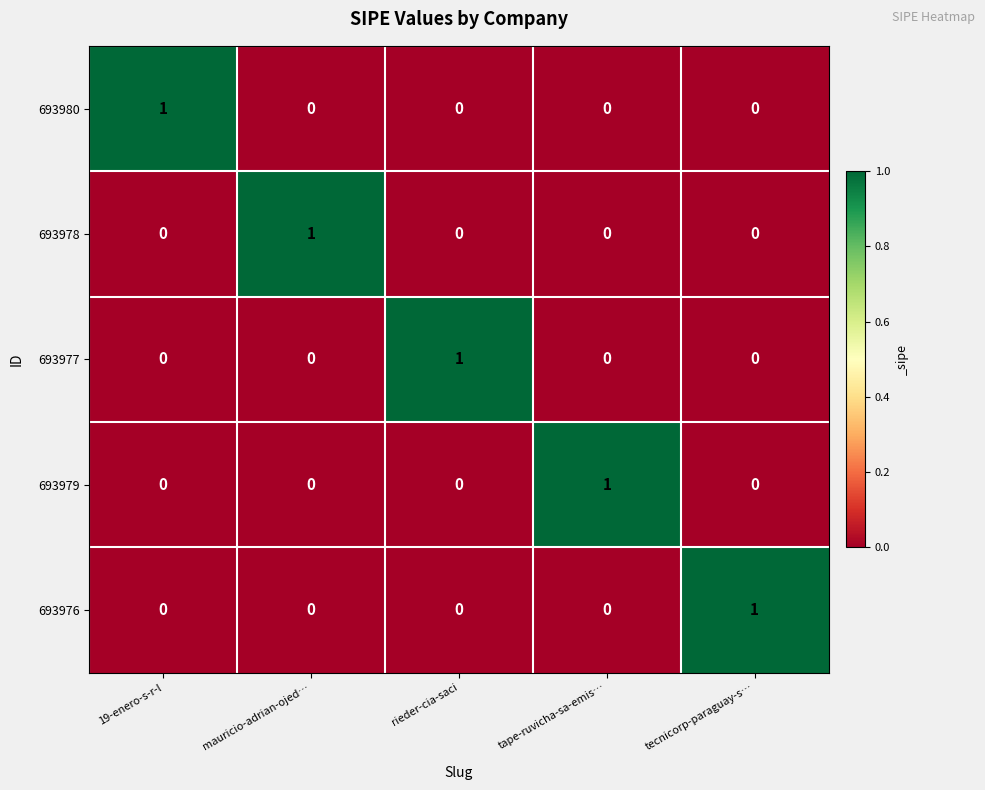

Is the value of 693979 at rieder-cia-saci greater than the value of 693977 at rieder-cia-saci?

No